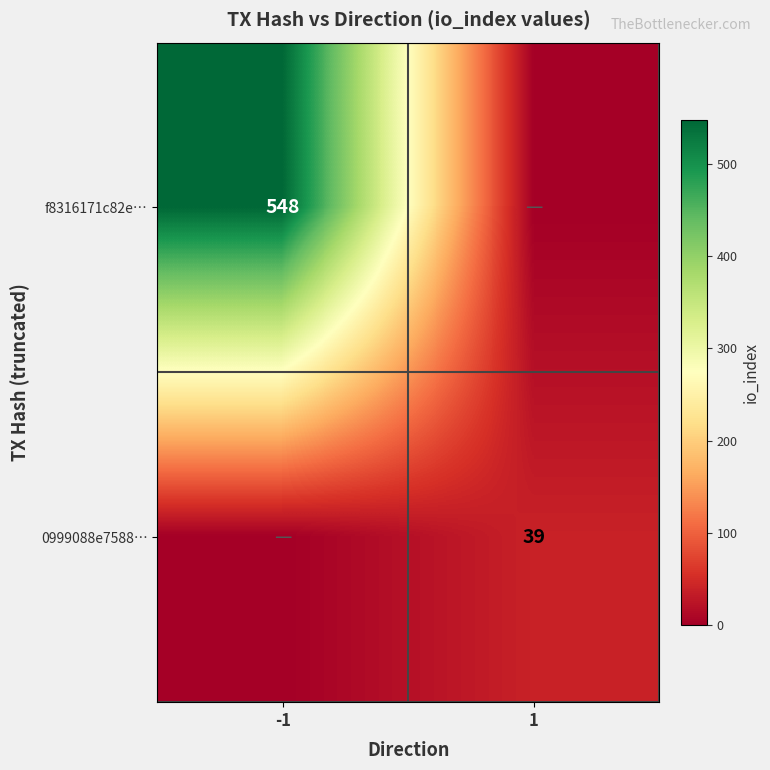

Is it true that 0999088e7588… equals 39 at 1?

True